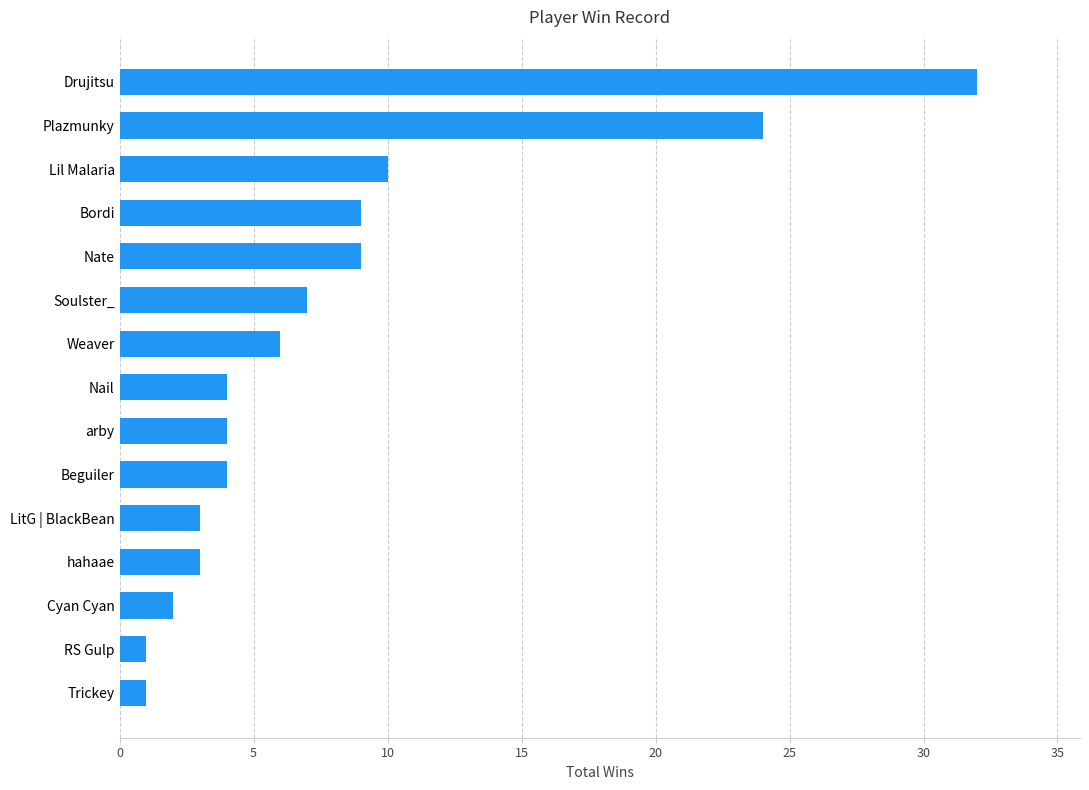

The value at Cyan Cyan is 2. True or false?

True